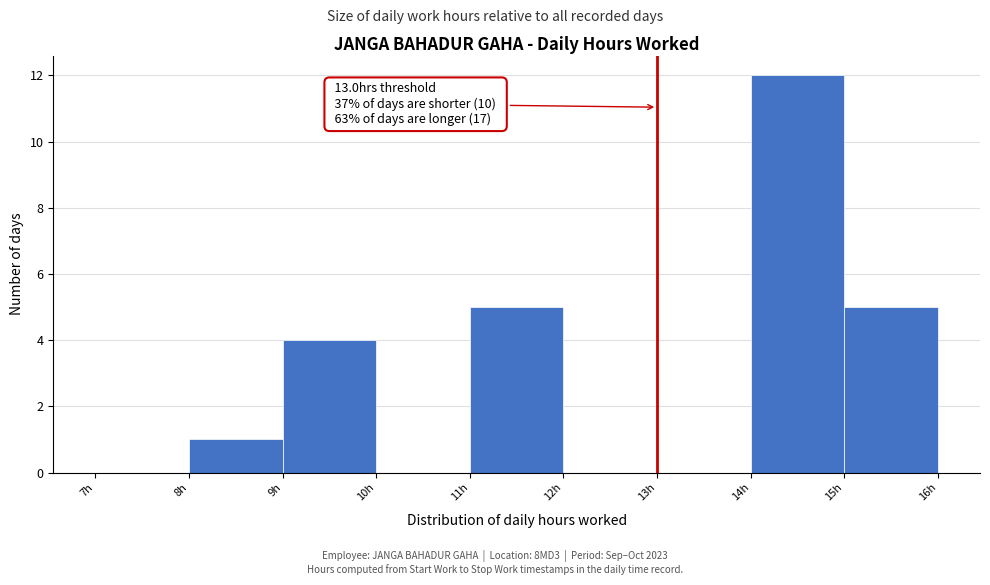

Which range on the x-axis has the tallest bar?

14 to 15